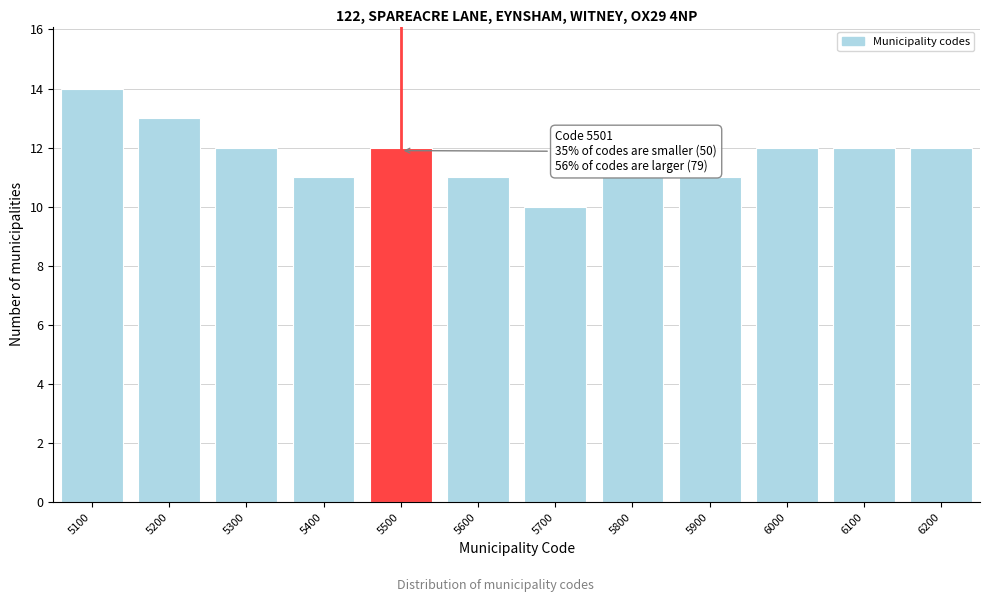

Reading left to right, list all the values displayed in this chart.

5100=14	5200=13	5300=12	5400=11	5500=12	5600=11	5700=10	5800=11	5900=11	6000=12	6100=12	6200=12